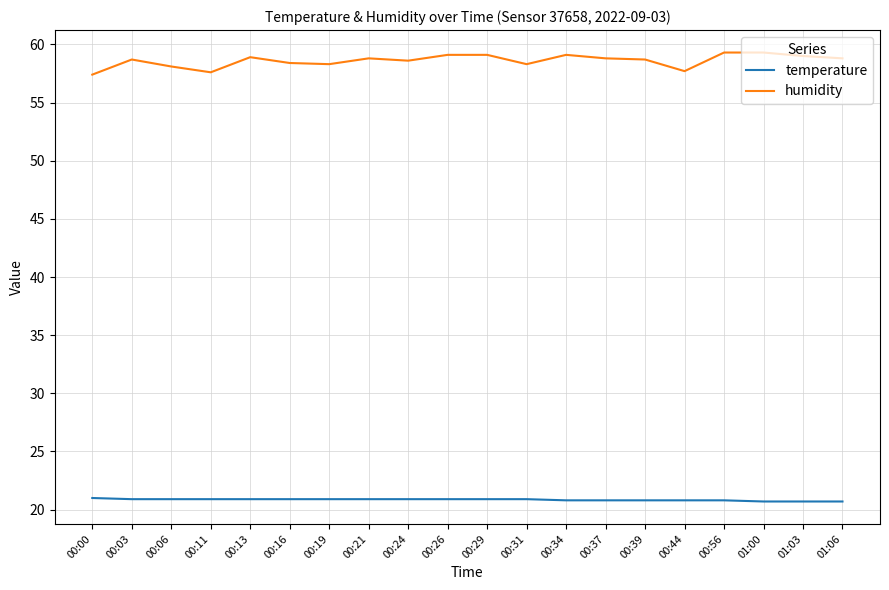

What is the minimum value for humidity?

57.4